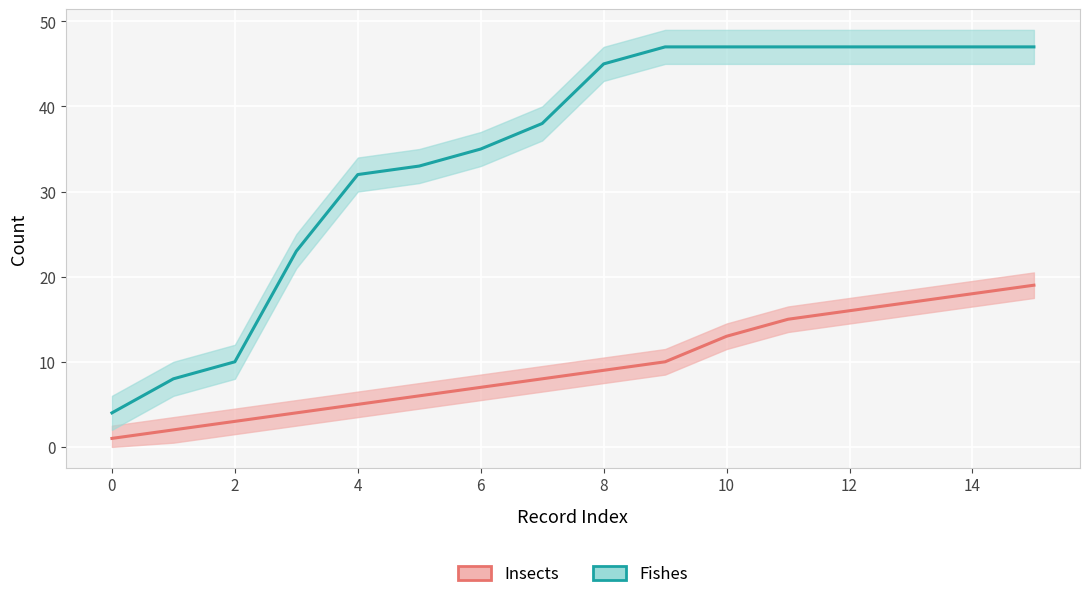

What is the minimum value for Insects?

1